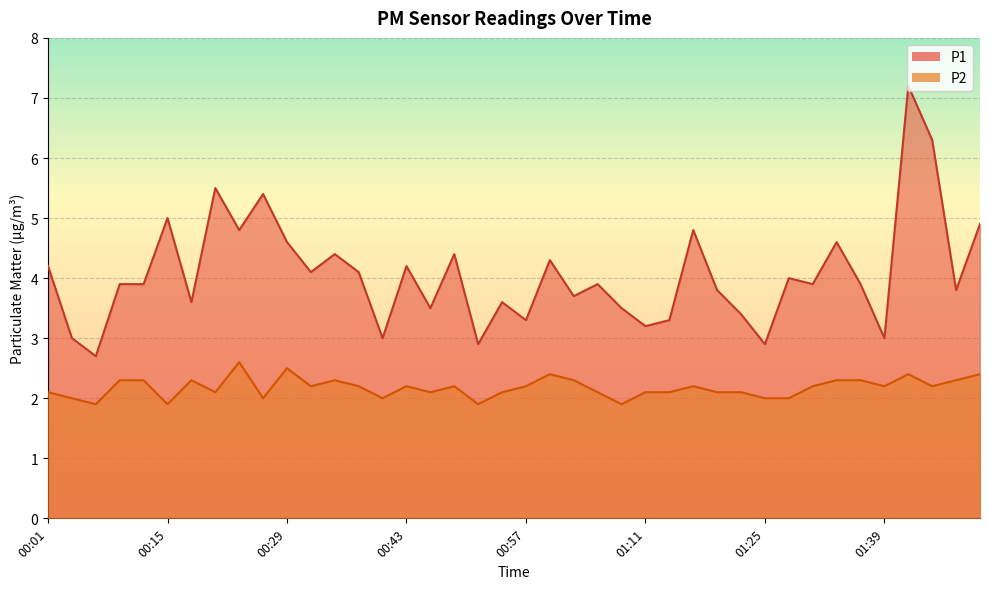

Which category has the highest value across all series?

01:42